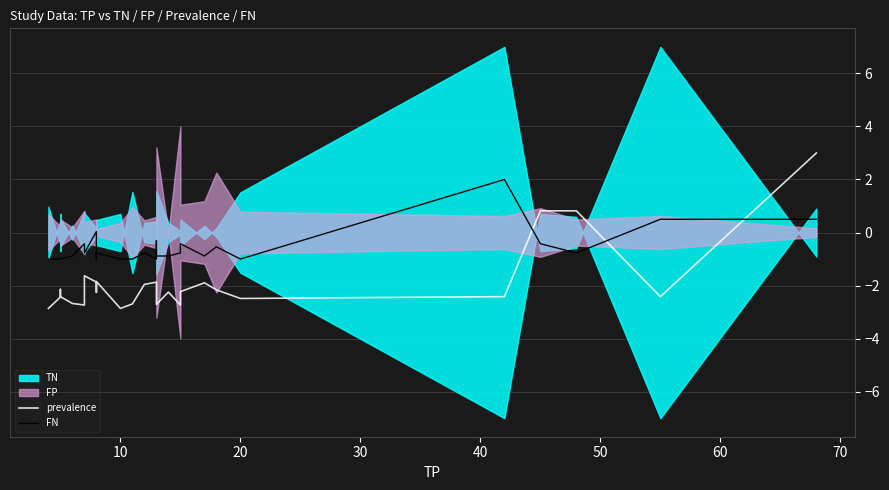

What is the maximum value for FN?

2.0